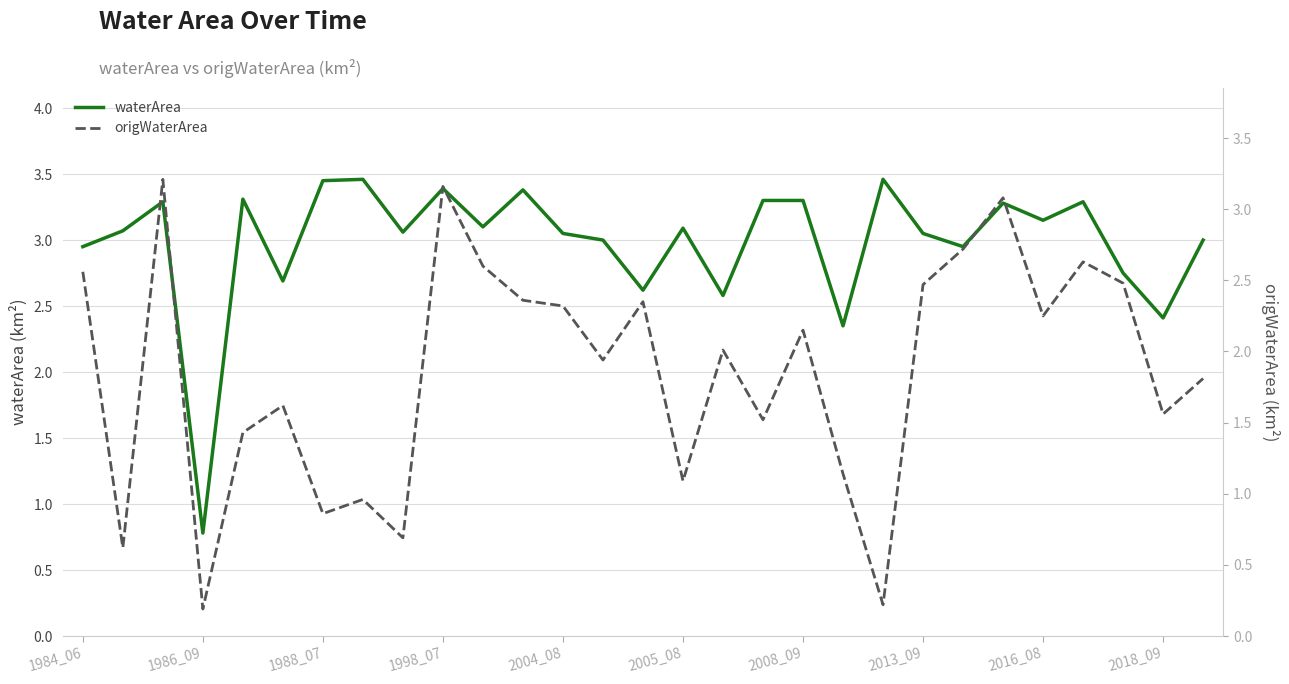

At which label is waterArea closest to 2?

19